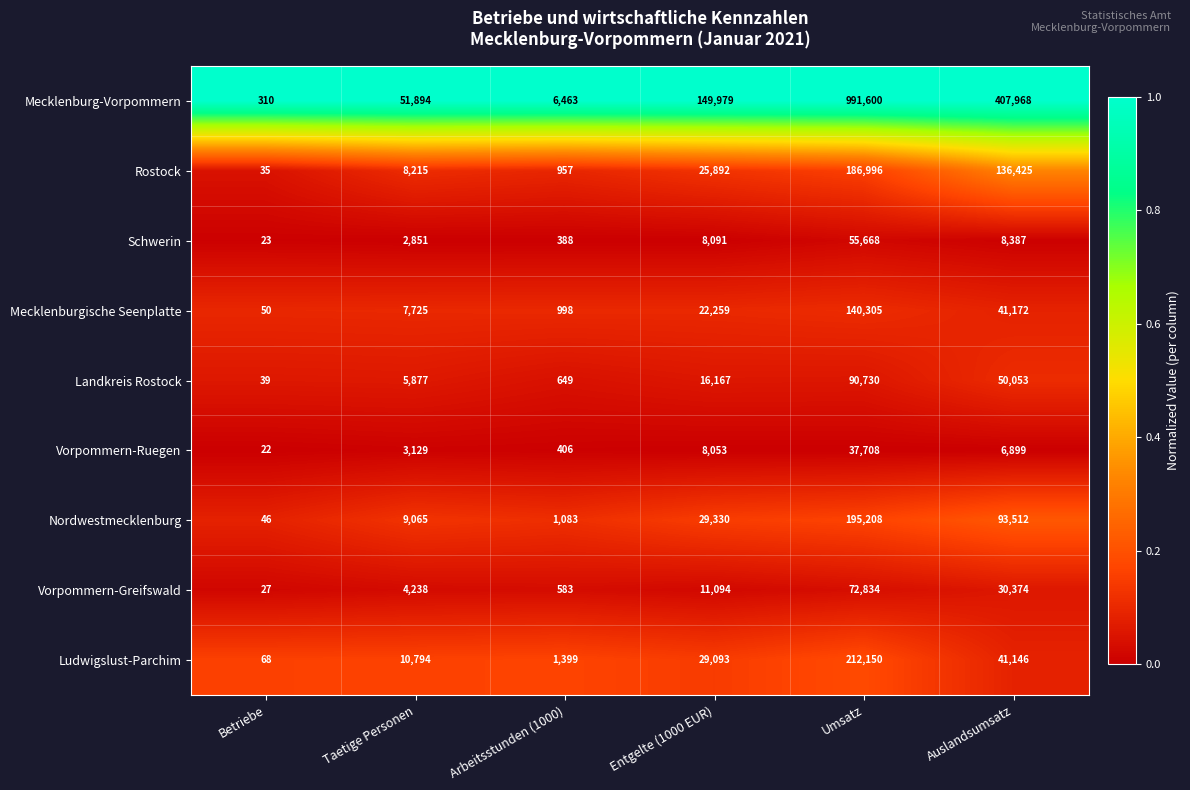

At Arbeitsstunden (1000), list the series in order from smallest to largest.

Schwerin, Vorpommern-Ruegen, Vorpommern-Greifswald, Landkreis Rostock, Rostock, Mecklenburgische Seenplatte, Nordwestmecklenburg, Ludwigslust-Parchim, Mecklenburg-Vorpommern